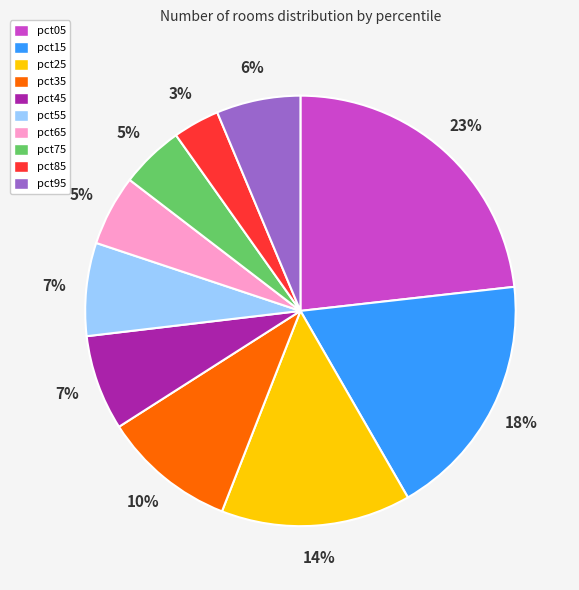

To the nearest percent, what percentage of the pie is pct85?

3%